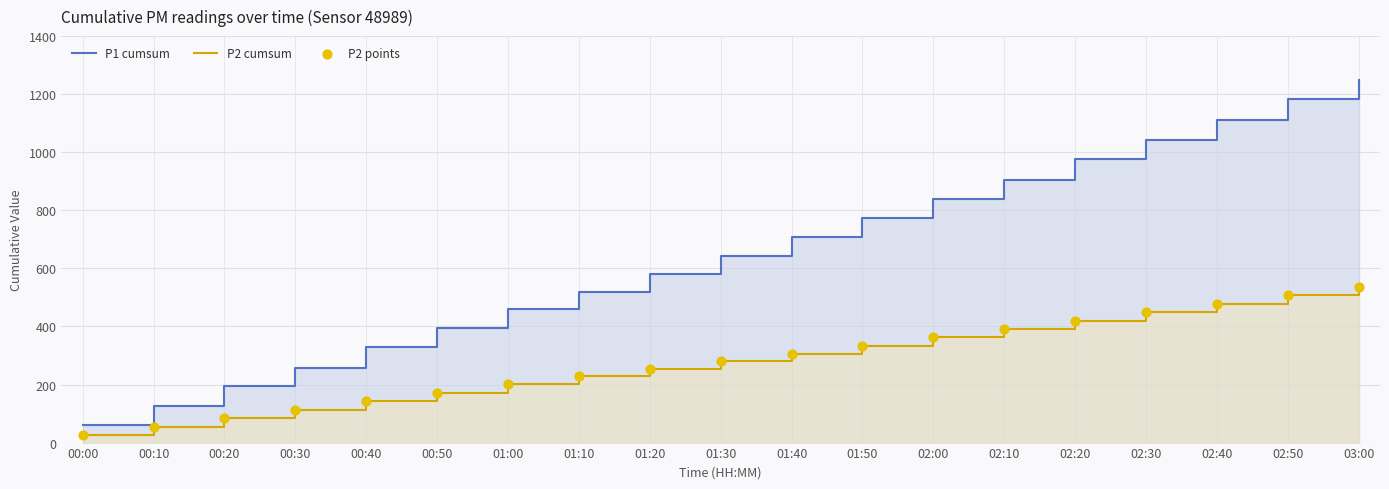

What is the total value across all series at 02:30?

1941.2